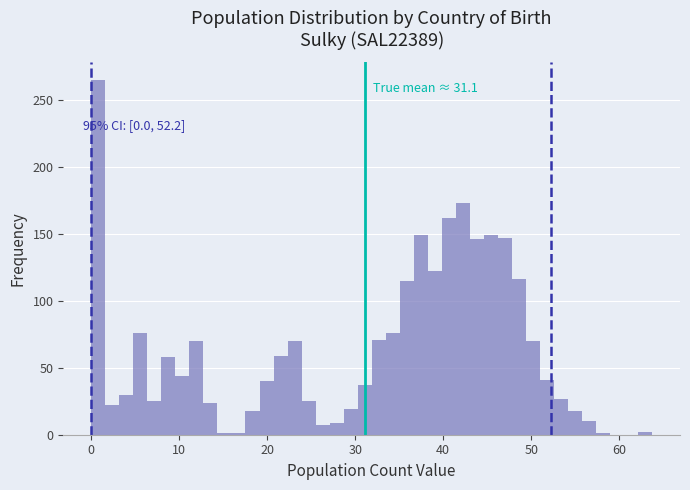

Read against the x-axis, roughly where is the centre of the tallest bar?

1